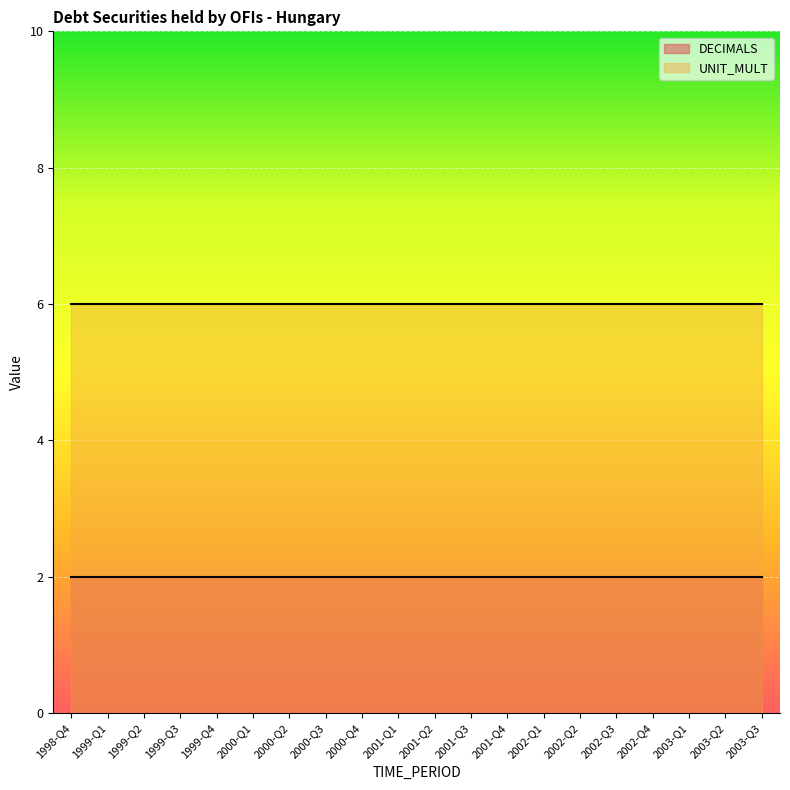

True or false: DECIMALS and UNIT_MULT intersect in this chart.

False